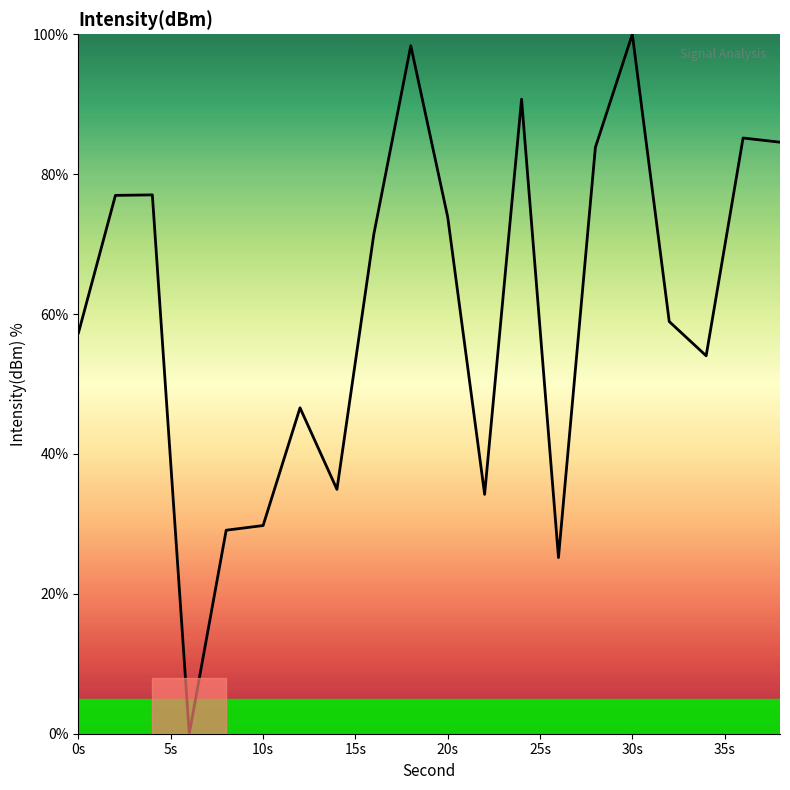

What is the difference between the maximum and minimum values?

100.0